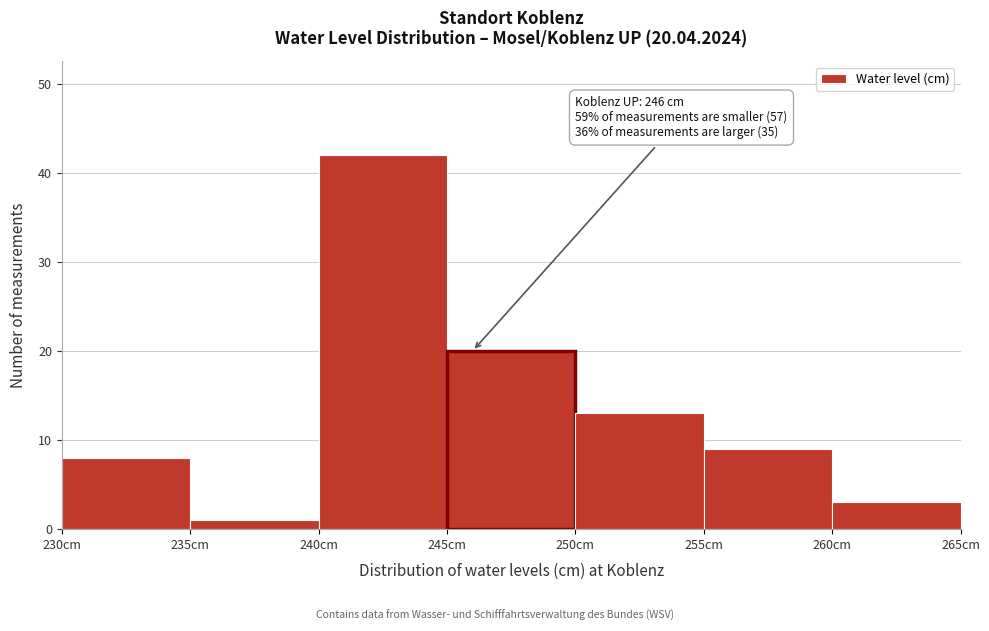

Which range on the x-axis has the tallest bar?

240 to 245